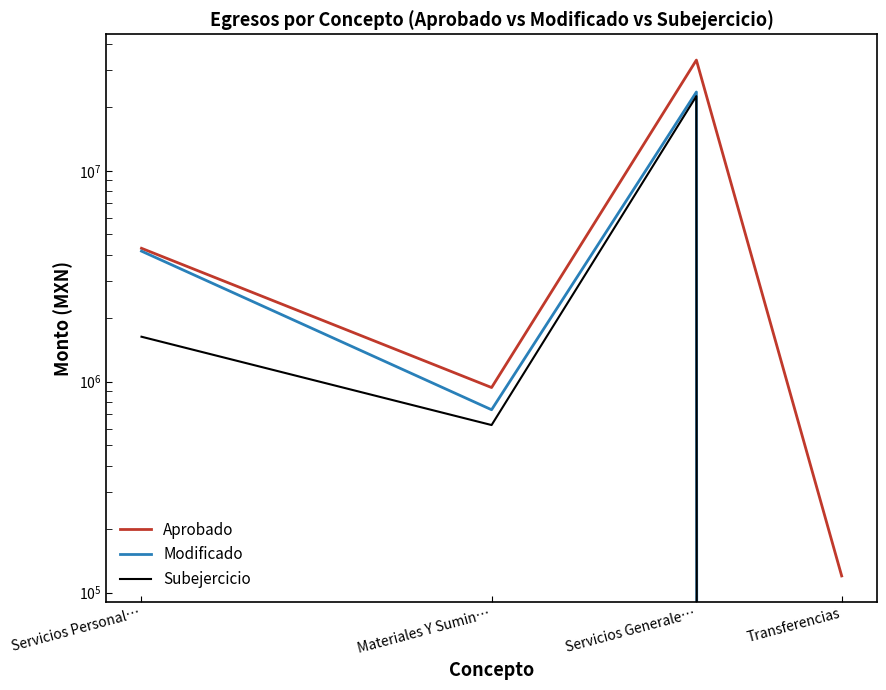

Reading right to left, what are all the values shown in this chart?

Aprobado: 120000.0	33497295.0	938500.0	4292027.0
Modificado: 0.0	23633112.0	736500.0	4160710.0
Subejercicio: 0.0	22593620.3	623150.1	1634369.4